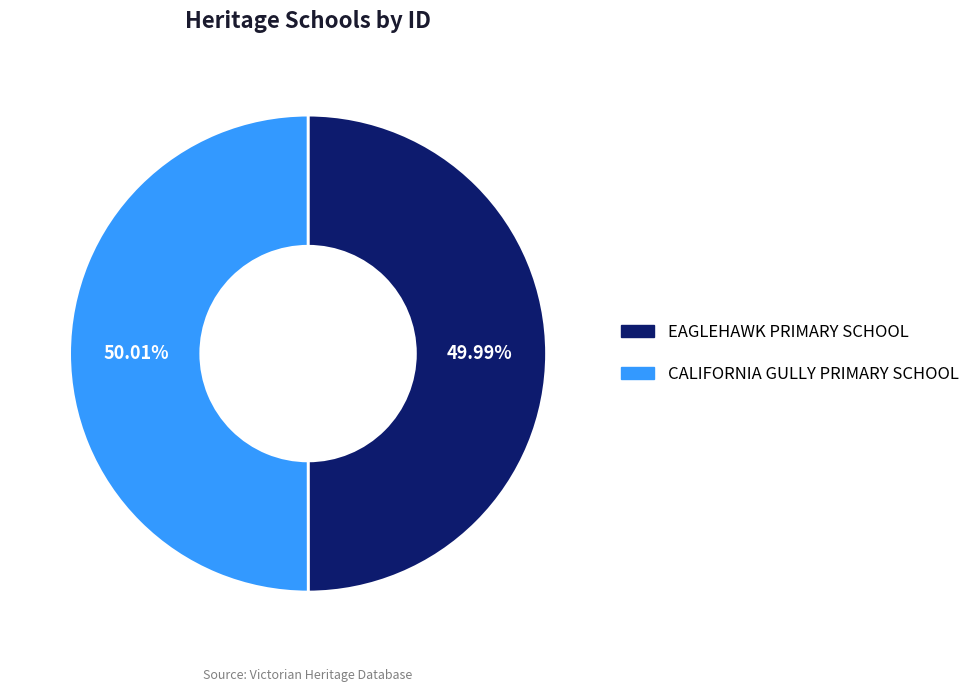

Combined, do EAGLEHAWK PRIMARY SCHOOL and CALIFORNIA GULLY PRIMARY SCHOOL account for over 50%?

Yes